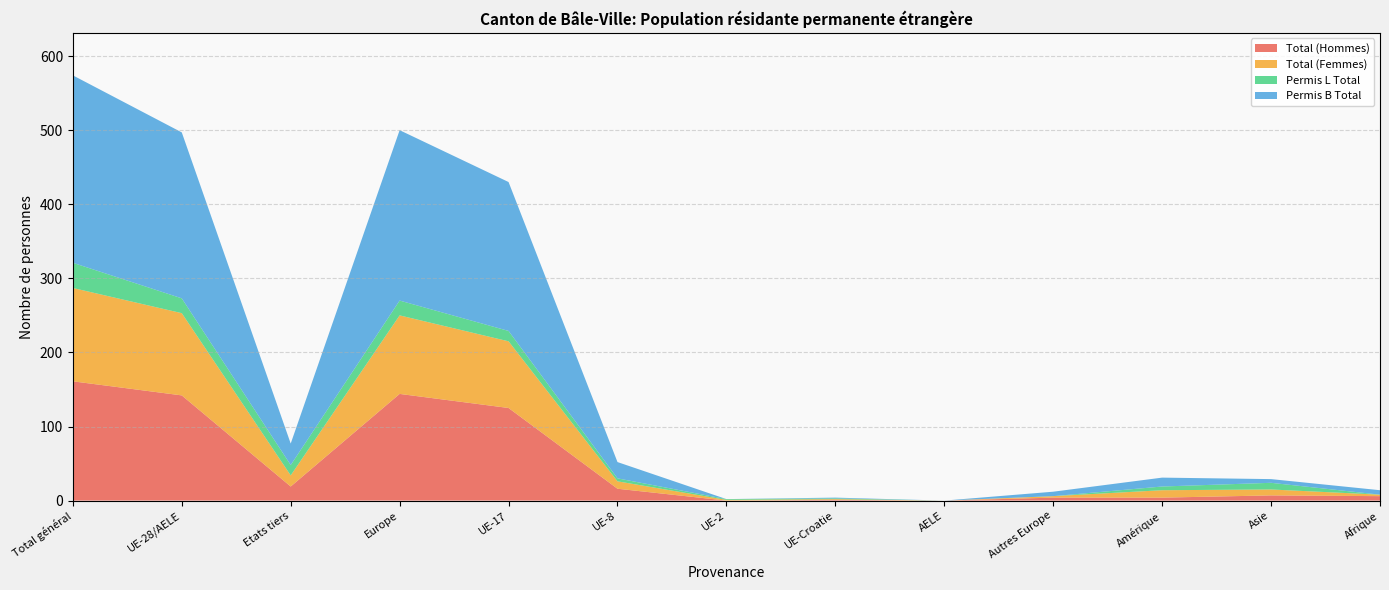

Reading left to right, extract all data points from this chart.

Total (Hommes): Total général=161	UE-28/AELE=142	Etats tiers=19	Europe=144	UE-17=125	UE-8=16	UE-2=0	UE-Croatie=1	AELE=0	Autres Europe=4	Amérique=4	Asie=7	Afrique=6
Total (Femmes): Total général=126	UE-28/AELE=111	Etats tiers=15	Europe=106	UE-17=90	UE-8=10	UE-2=1	UE-Croatie=1	AELE=0	Autres Europe=2	Amérique=10	Asie=8	Afrique=2
Permis L Total: Total général=34	UE-28/AELE=20	Etats tiers=14	Europe=20	UE-17=14	UE-8=4	UE-2=1	UE-Croatie=1	AELE=0	Autres Europe=0	Amérique=5	Asie=9	Afrique=0
Permis B Total: Total général=253	UE-28/AELE=224	Etats tiers=29	Europe=230	UE-17=201	UE-8=22	UE-2=0	UE-Croatie=1	AELE=0	Autres Europe=6	Amérique=12	Asie=5	Afrique=6